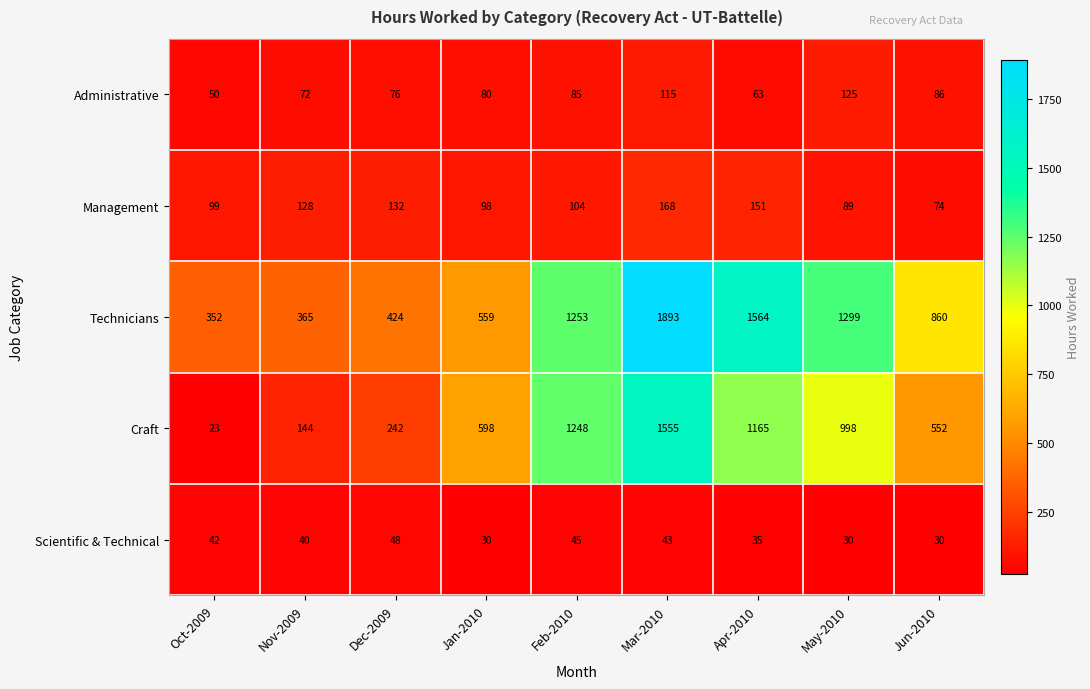

What is the difference between the highest and lowest values at Jun-2010?

830